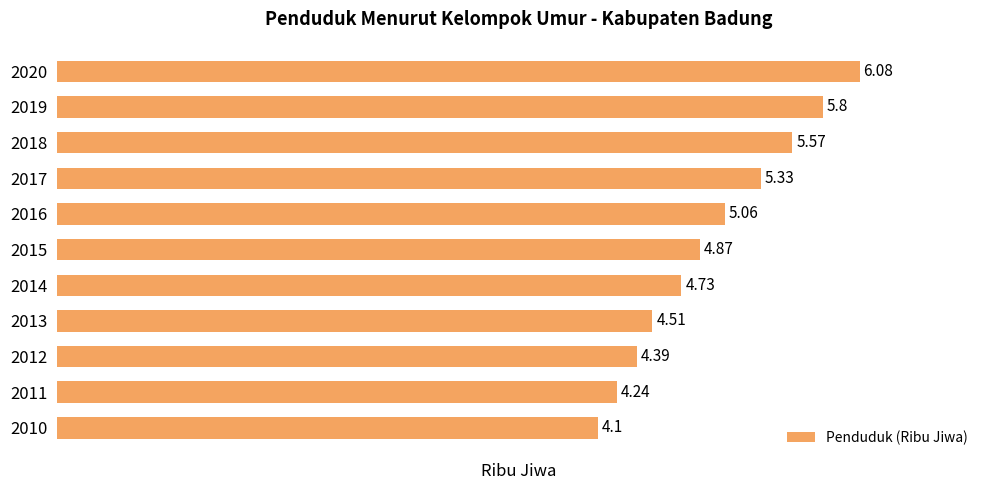

What is the difference between the values at 2019 and 2014?

1.1